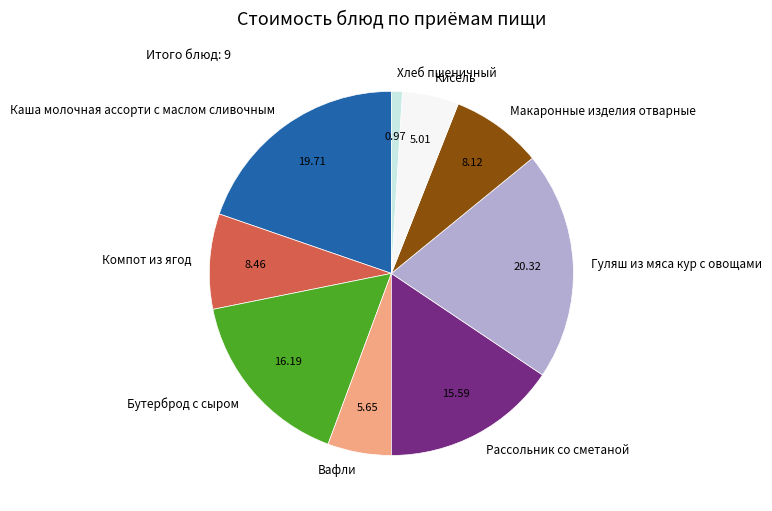

Which has a higher value, Компот из ягод or Рассольник со сметаной?

Рассольник со сметаной